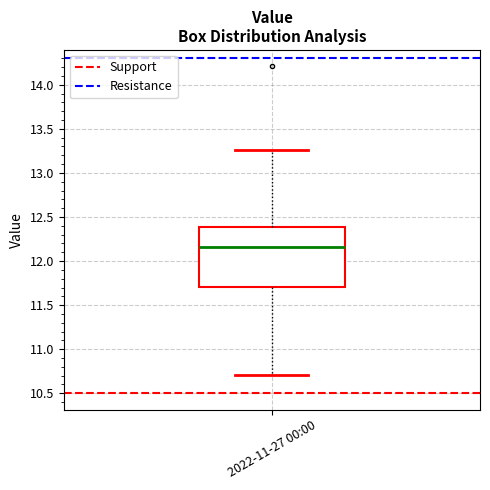

Read this box plot against the y-axis: the position of the median line, the range covered by the box, and the ends of both whiskers. The values are not printed on the chart, so give them approximately, as read against the axis.

median 12.15, box 11.70 to 12.40, whiskers 10.70 to 13.25